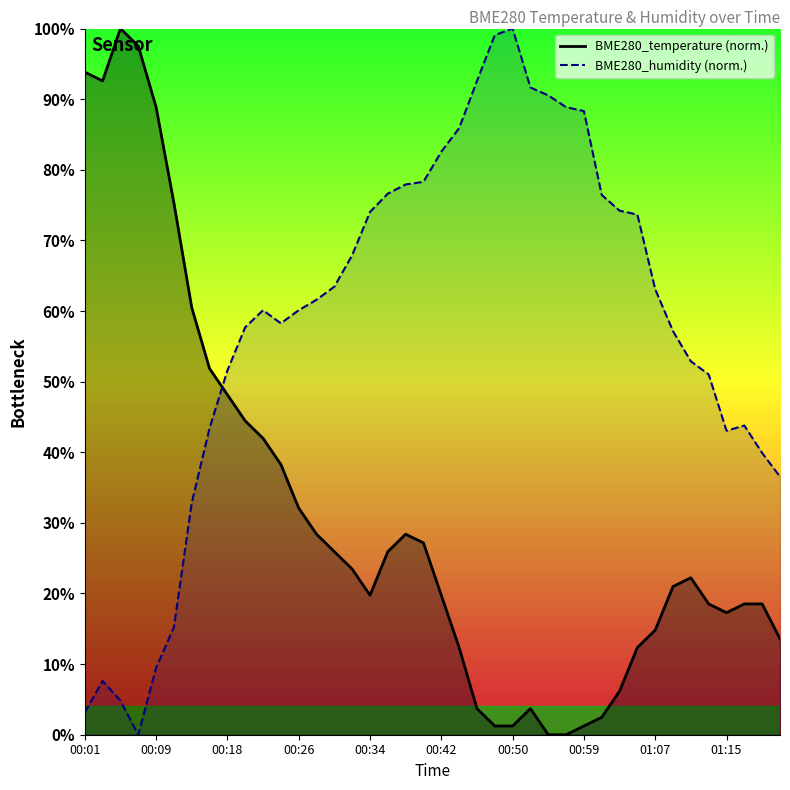

What is the difference between the maximum and second lowest values in the BME280_temperature series?

100.0